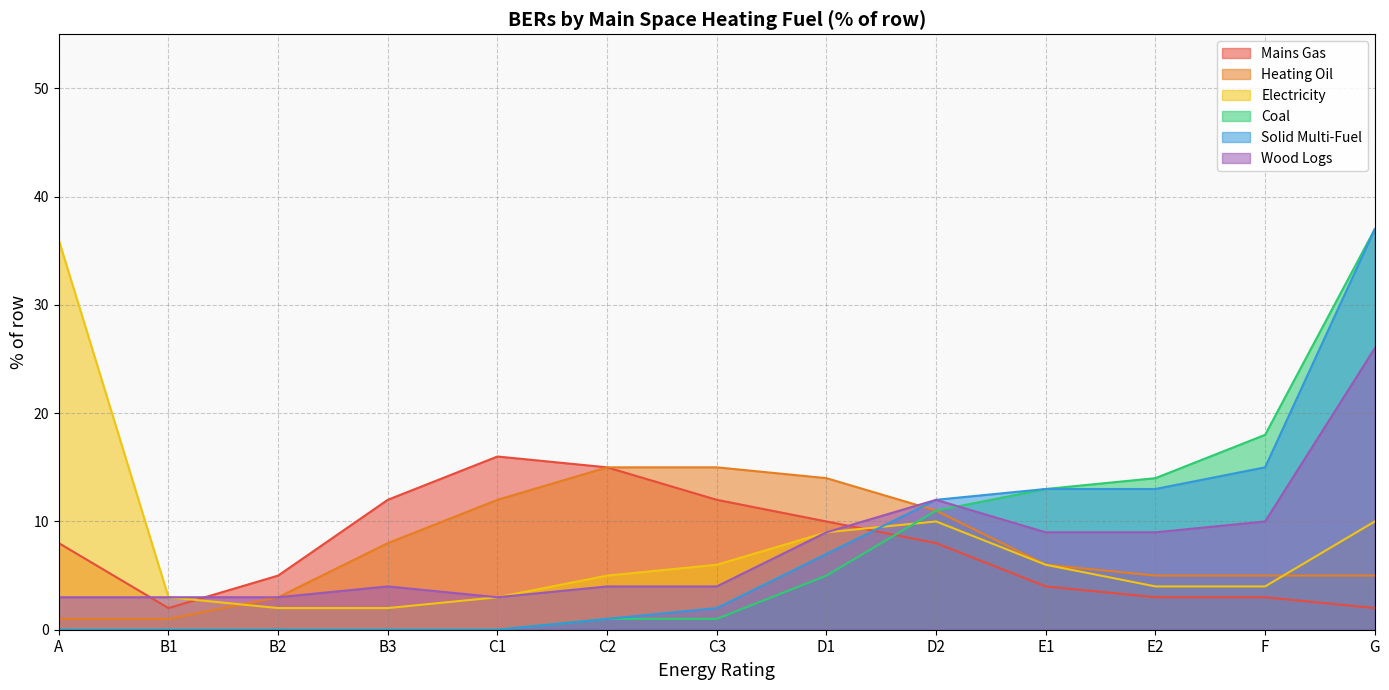

Reading left to right, list all the values displayed in this chart.

Mains Gas: A=8	B1=2	B2=5	B3=12	C1=16	C2=15	C3=12	D1=10	D2=8	E1=4	E2=3	F=3	G=2
Heating Oil: A=1	B1=1	B2=3	B3=8	C1=12	C2=15	C3=15	D1=14	D2=11	E1=6	E2=5	F=5	G=5
Electricity: A=36	B1=3	B2=2	B3=2	C1=3	C2=5	C3=6	D1=9	D2=10	E1=6	E2=4	F=4	G=10
Coal: A=0	B1=0	B2=0	B3=0	C1=0	C2=1	C3=1	D1=5	D2=11	E1=13	E2=14	F=18	G=37
Solid Multi-Fuel: A=0	B1=0	B2=0	B3=0	C1=0	C2=1	C3=2	D1=7	D2=12	E1=13	E2=13	F=15	G=37
Wood Logs: A=3	B1=3	B2=3	B3=4	C1=3	C2=4	C3=4	D1=9	D2=12	E1=9	E2=9	F=10	G=26